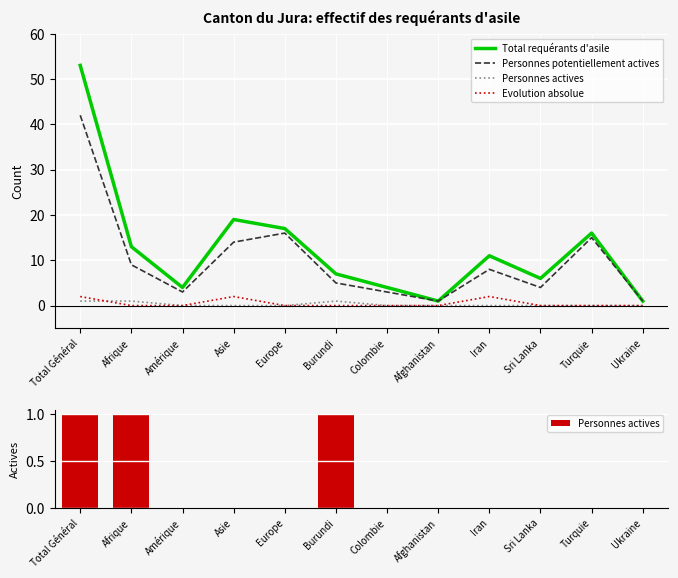

What is the label of the 12th bar from the right?

Total Général